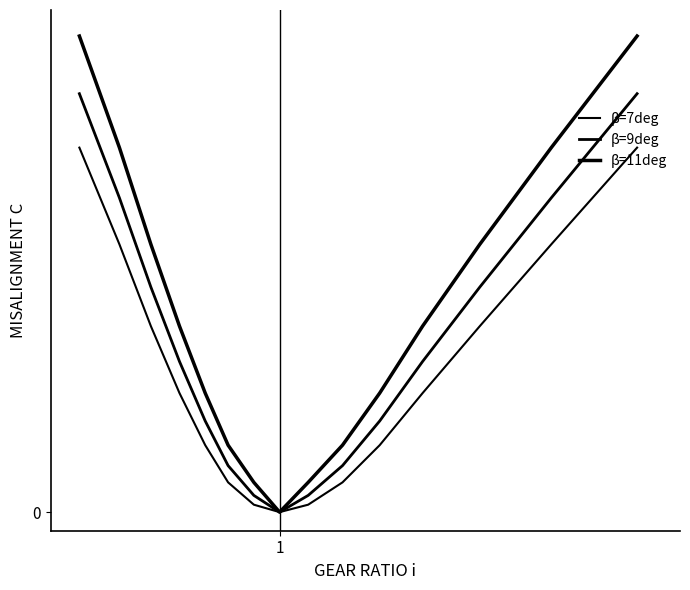

Is this an area chart (filled region under the line)?

No